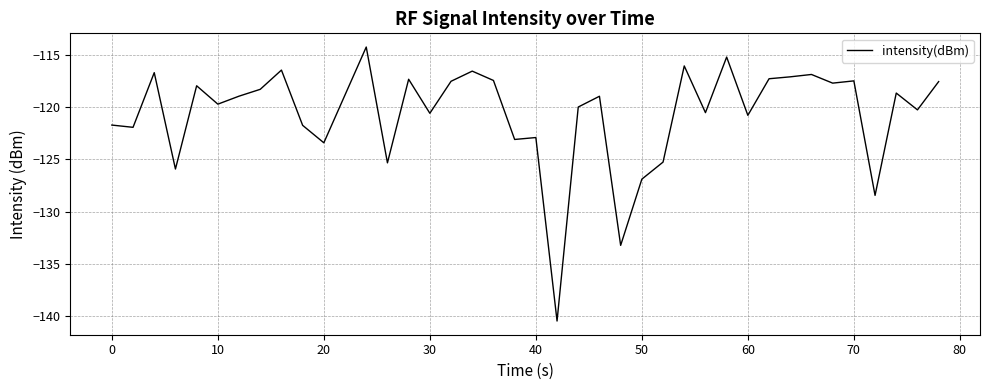

What is the smallest value displayed?

-140.5